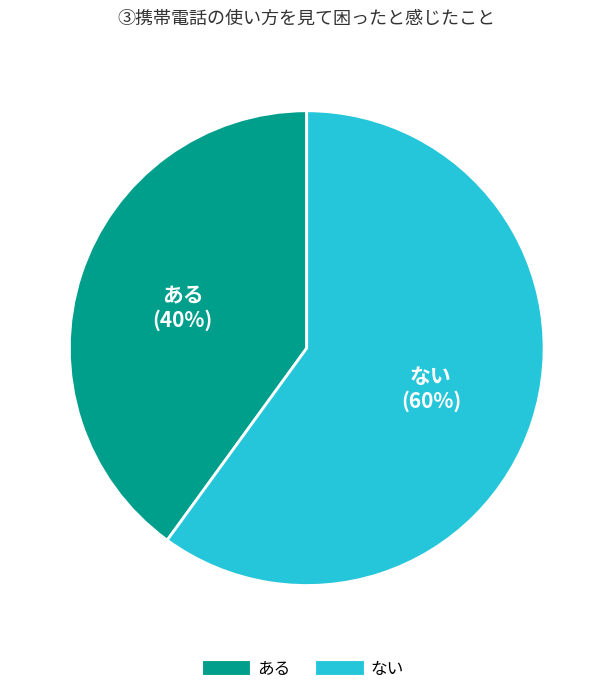

To the nearest percent, what portion does ない represent?

60%